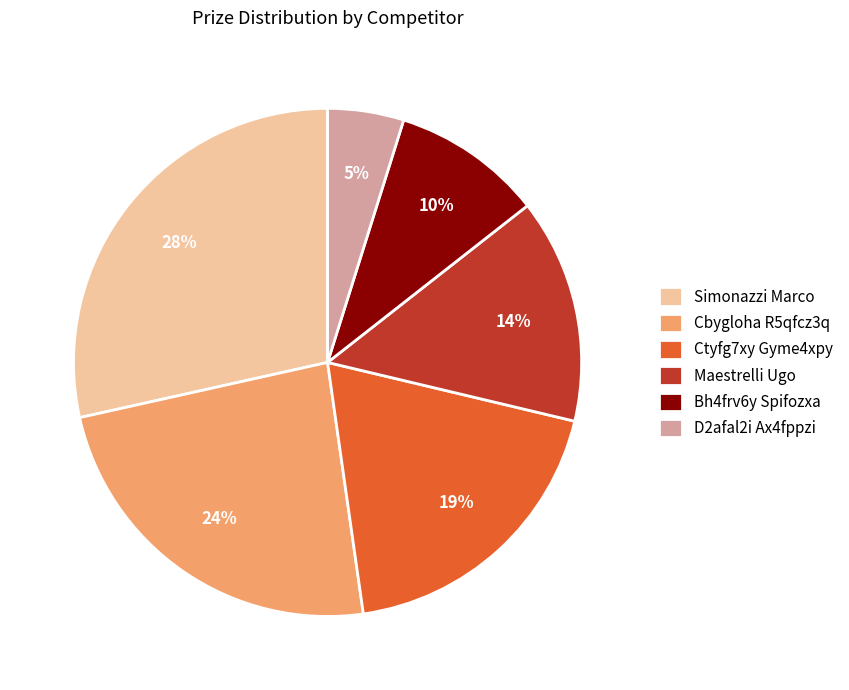

Is there any slice that represents more than half of the pie?

No